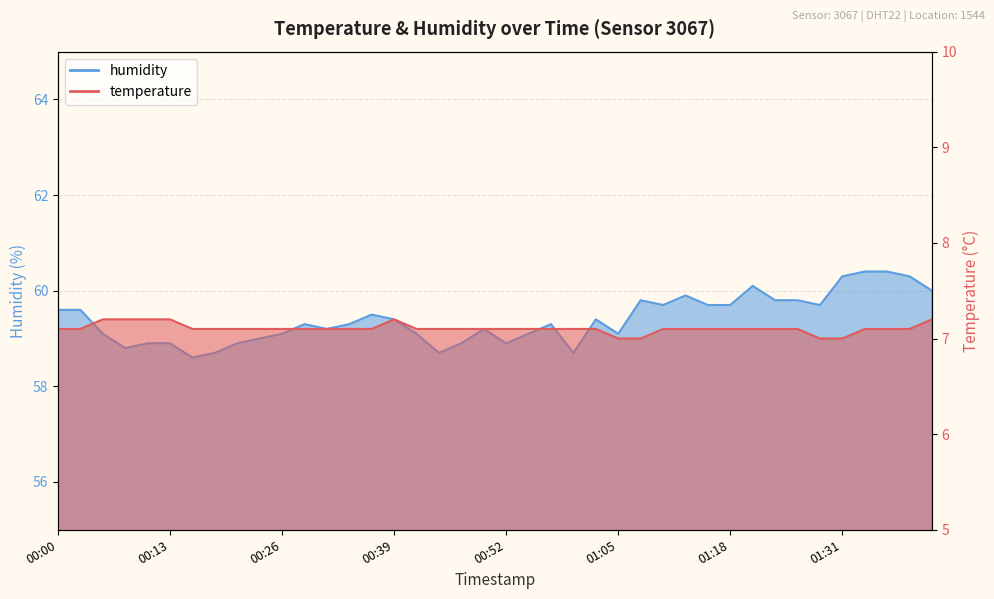

What is the difference between the second highest and second lowest values in the temperature series?

0.2